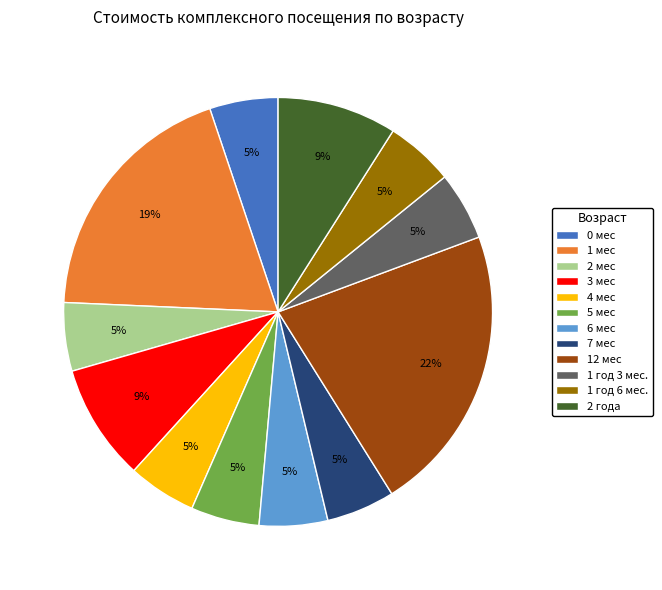

The 1 год 6 мес. slice represents 14% of the pie. True or false?

False